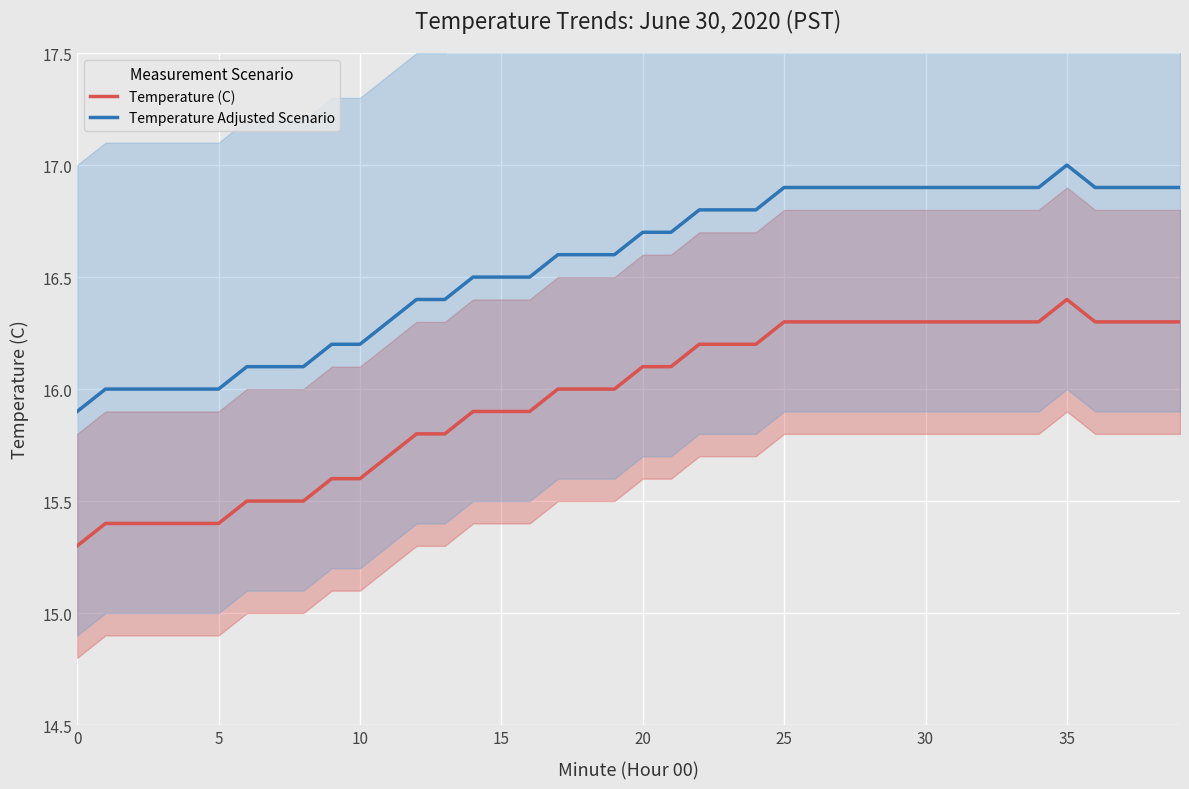

What is the spread (max minus min) of values at 18?

0.6